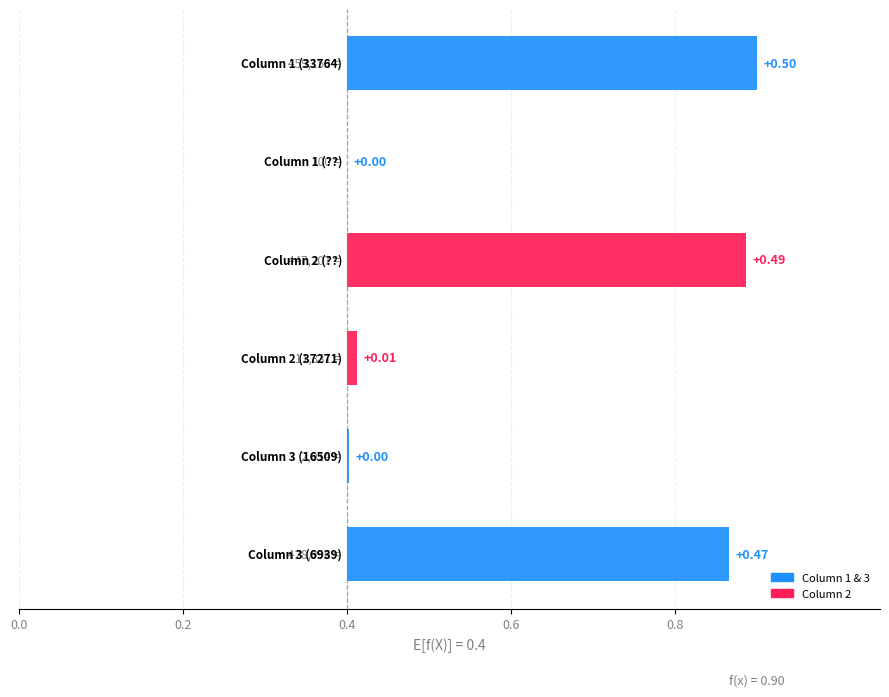

Reading left to right, extract all data points from this chart.

0.5	0.0	0.5	0.0	0.0	0.5